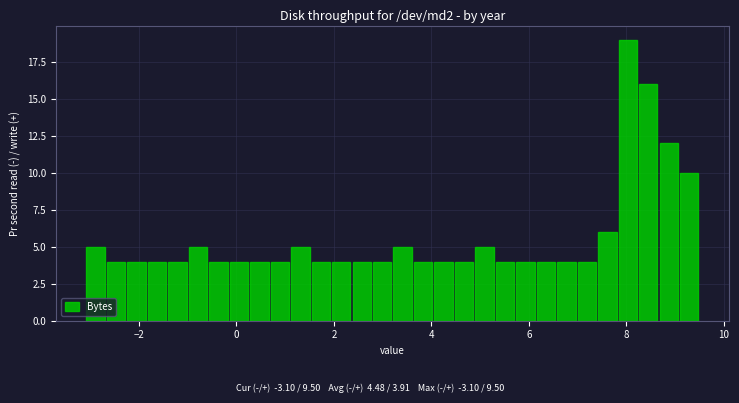

Read against the x-axis, roughly where is the centre of the tallest bar?

8.0